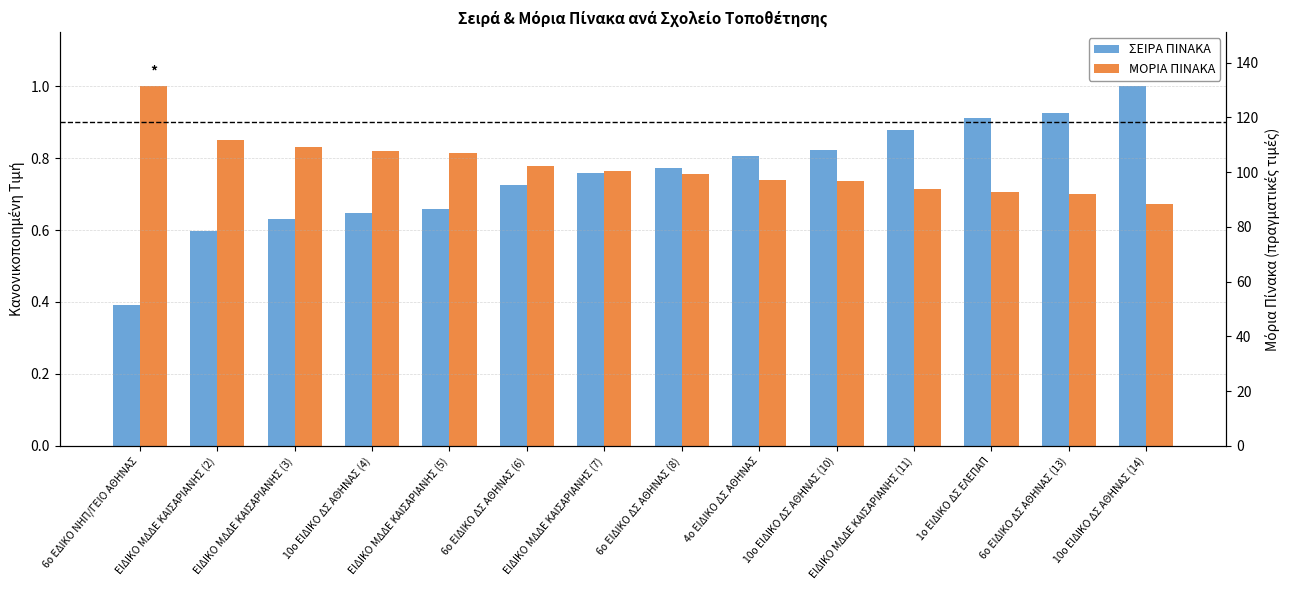

Which series has the largest range (max minus min)?

ΣΕΙΡΑ ΠΙΝΑΚΑ